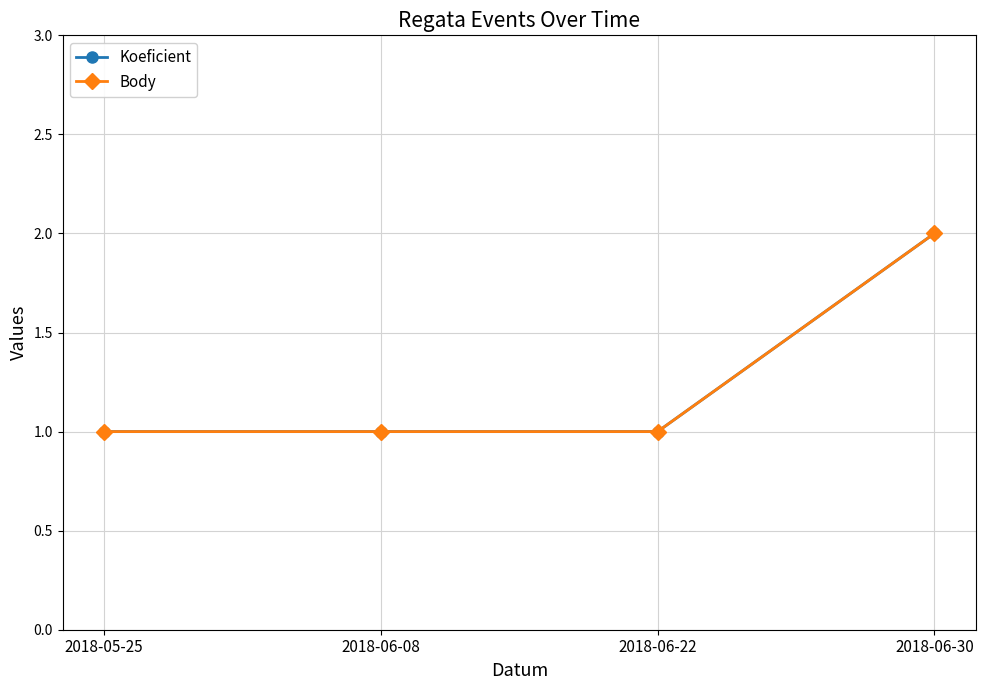

True or false: Koeficient has a value of 2 at 2018-06-08.

False